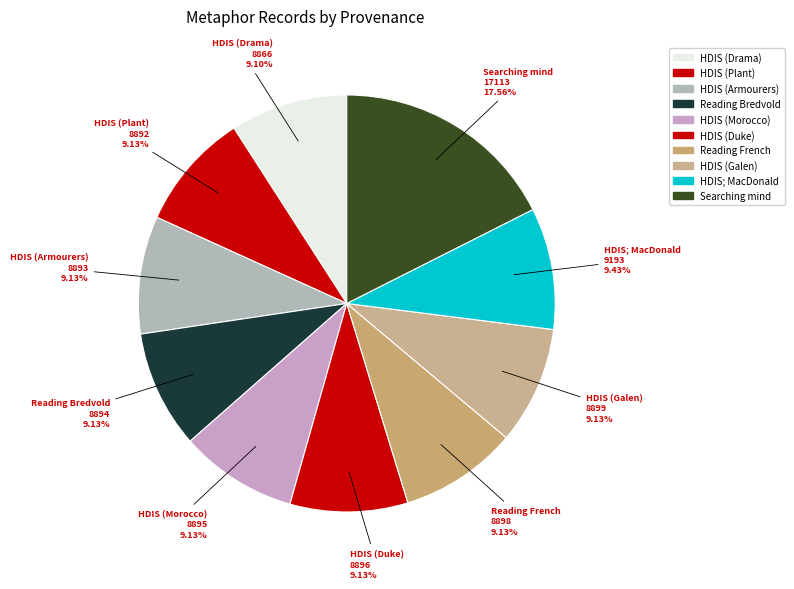

Approximately how many times larger is the value at HDIS; MacDonald compared to HDIS (Armourers)?

1.0